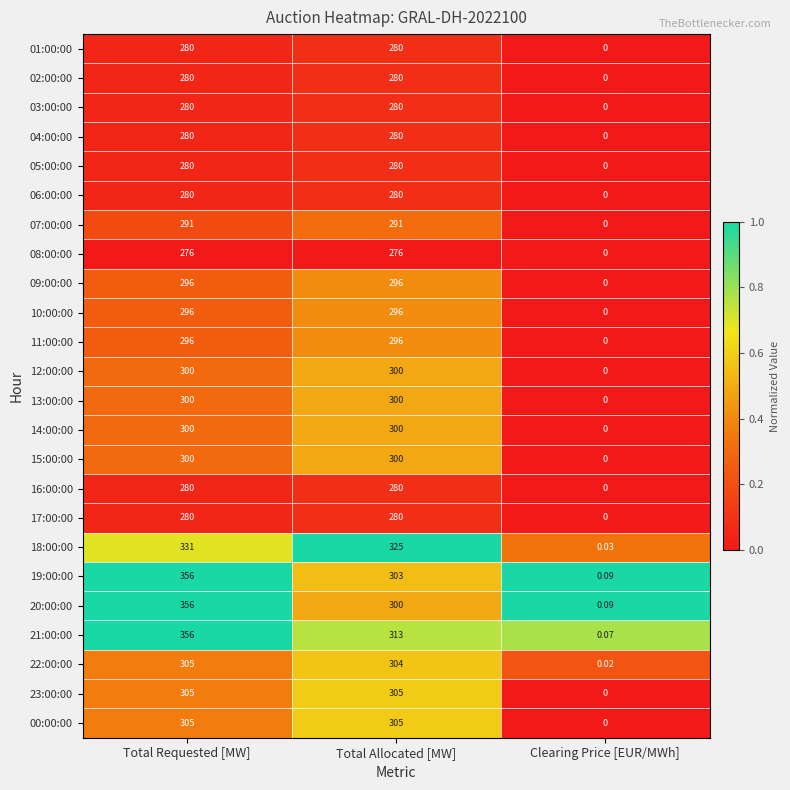

What is the spread (max minus min) of values at Total Requested [MW]?

80.0